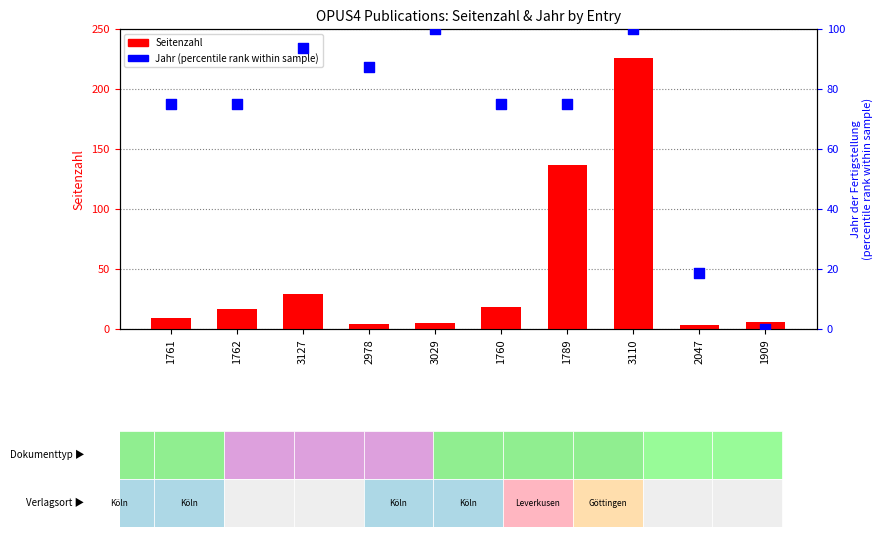

Which series has the widest spread of Y values?

Seitenzahl